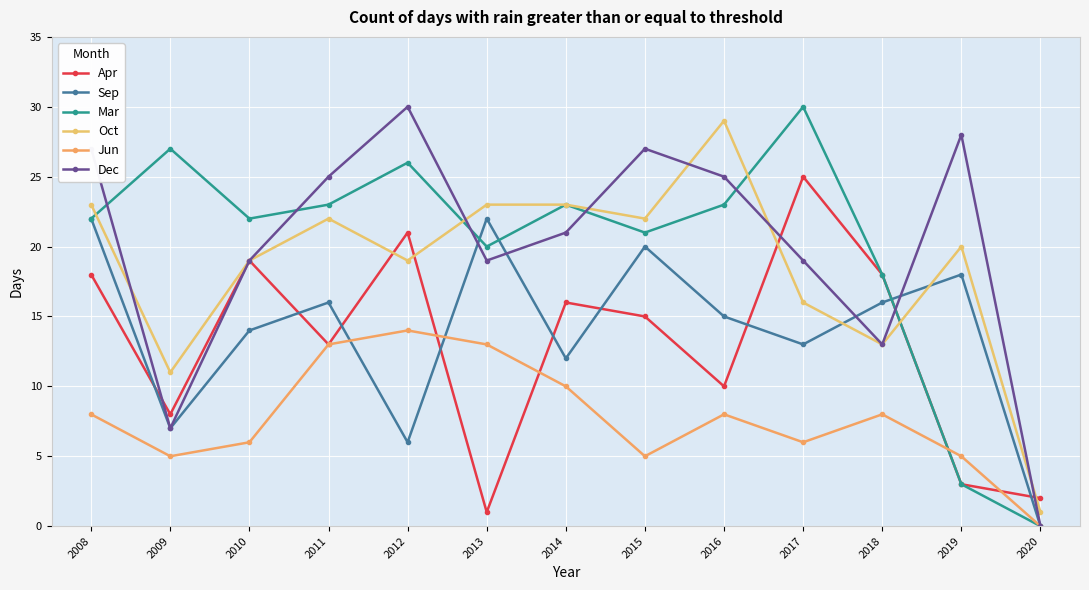

Where is Jun nearest to the value 7?

2018